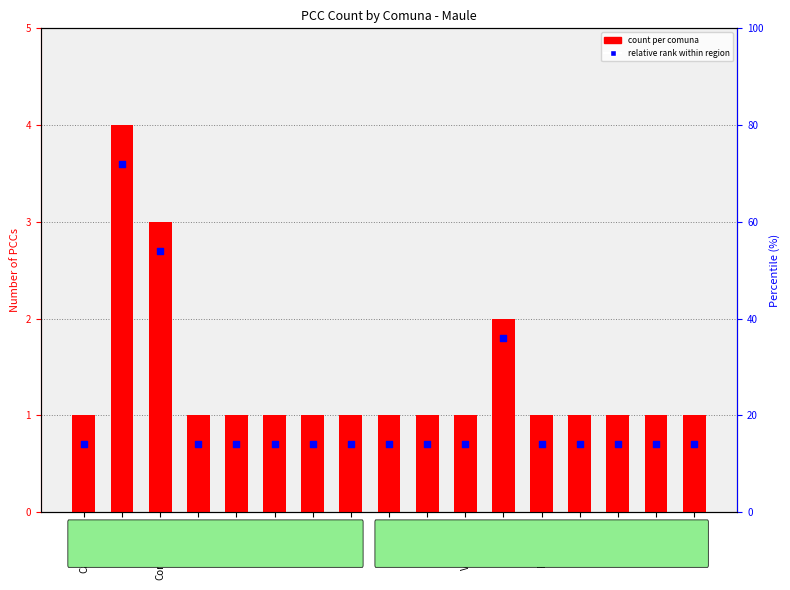

What is the total value across all series at Cauquenes?

1.7